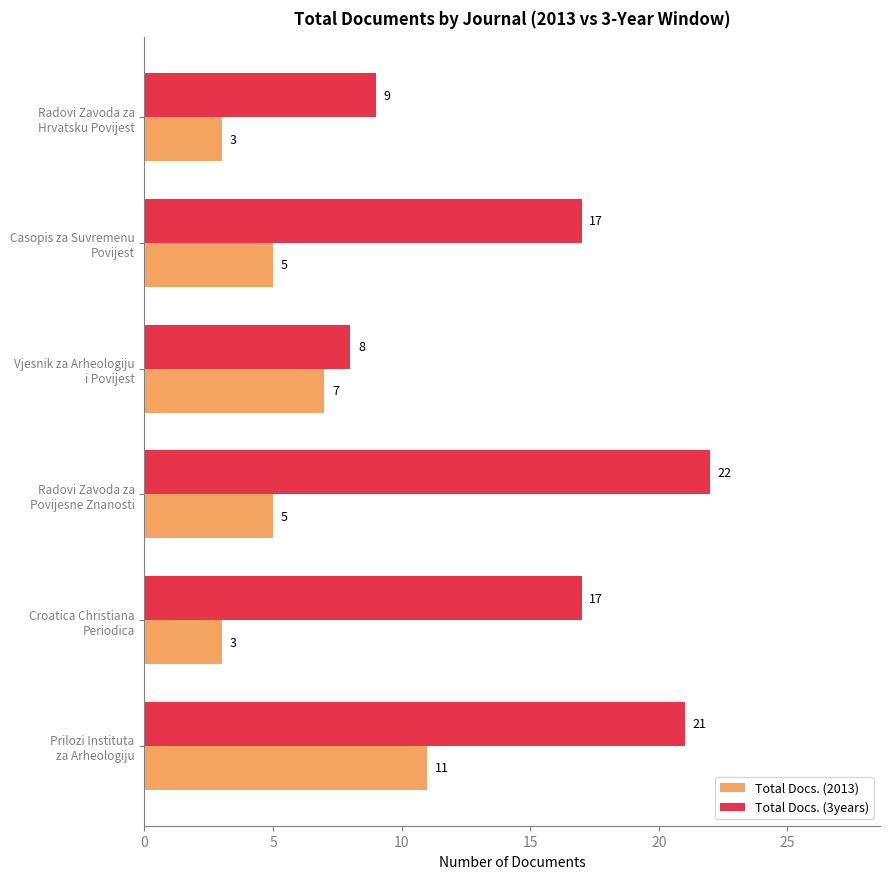

How many series are shown in this chart?

2